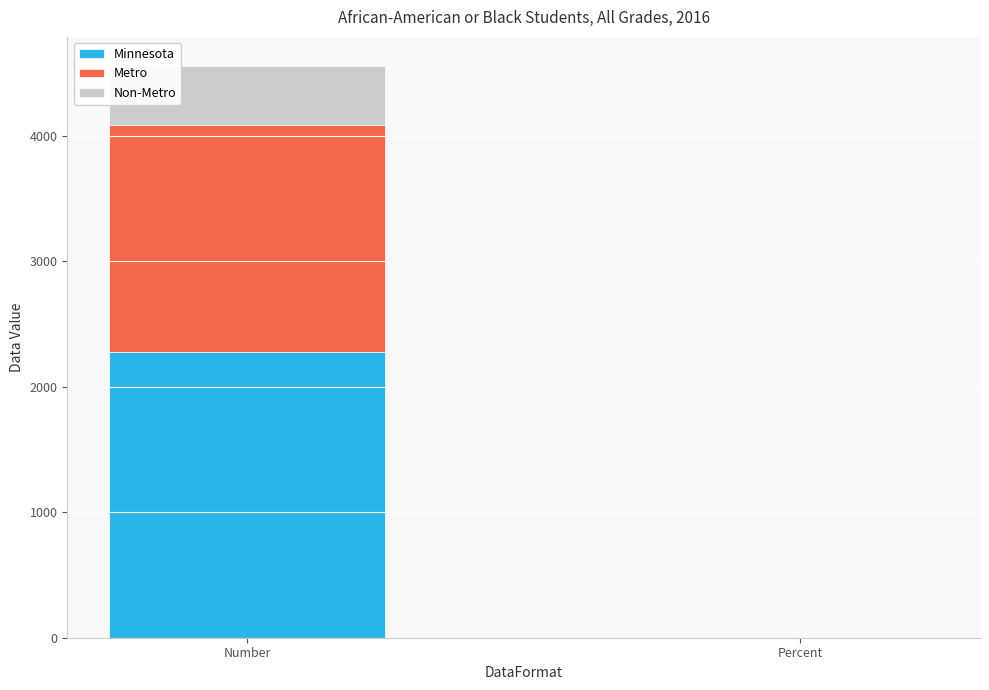

What is the maximum value for Minnesota?

2279.0